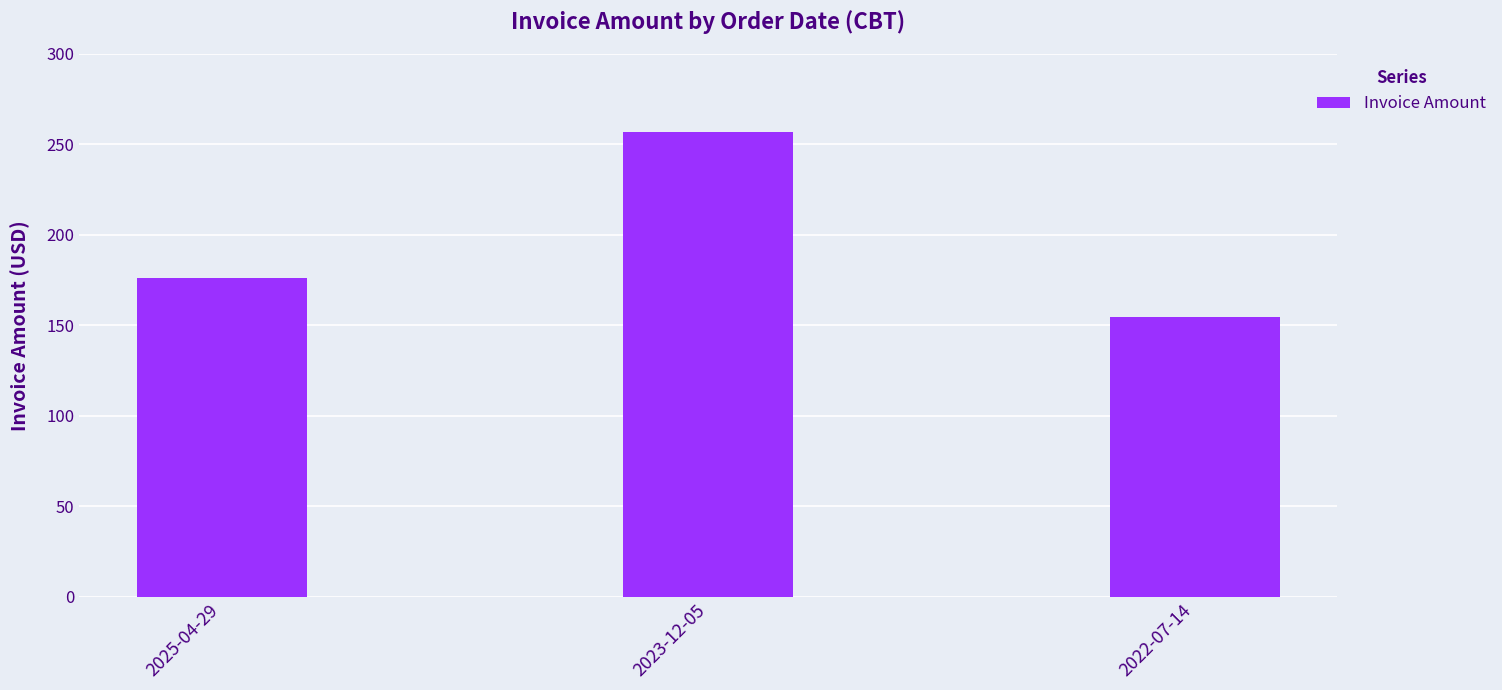

Which has a higher value, 2022-07-14 or 2023-12-05?

2023-12-05